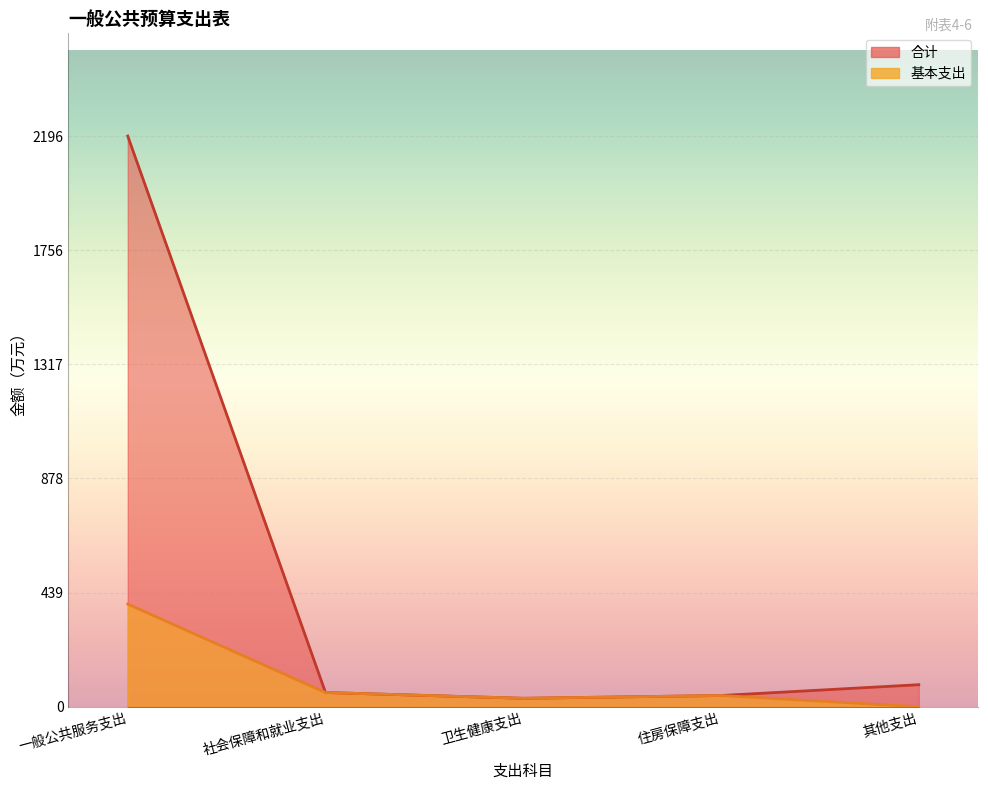

At which label does 基本支出 reach its peak?

一般公共服务支出